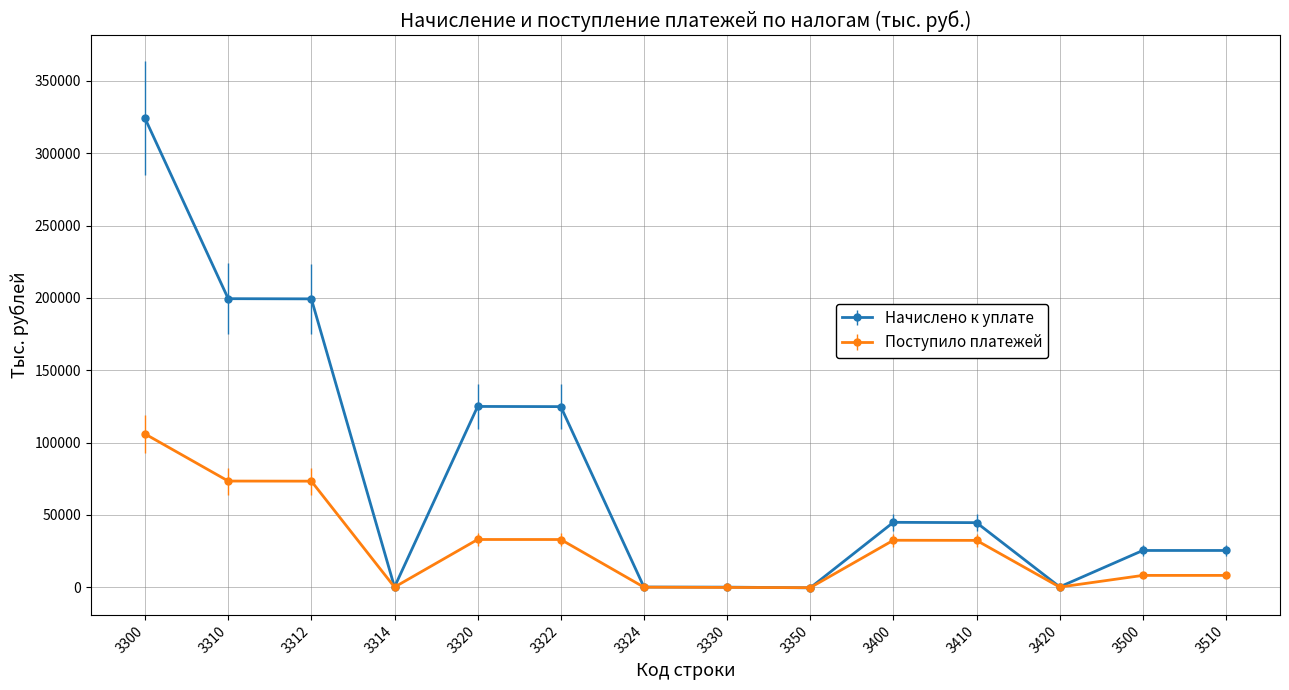

Between 3320 and 3420, which series saw the biggest shift?

Начислено к уплате